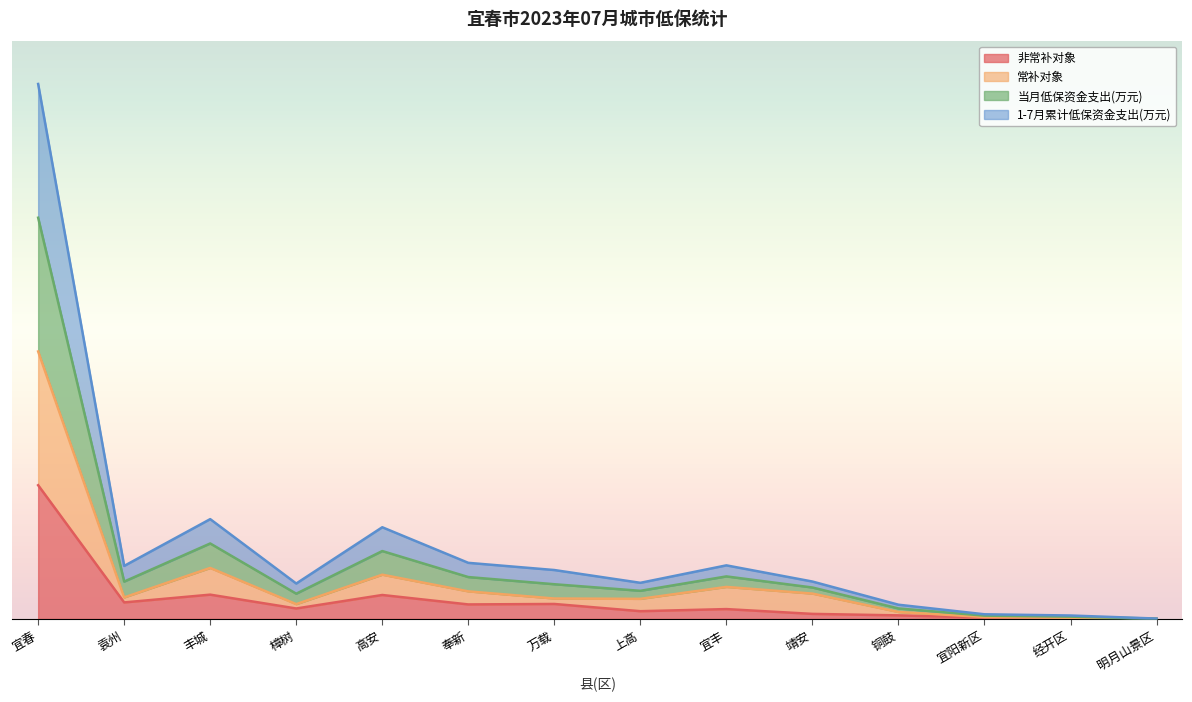

How many lines are shown in the chart?

4